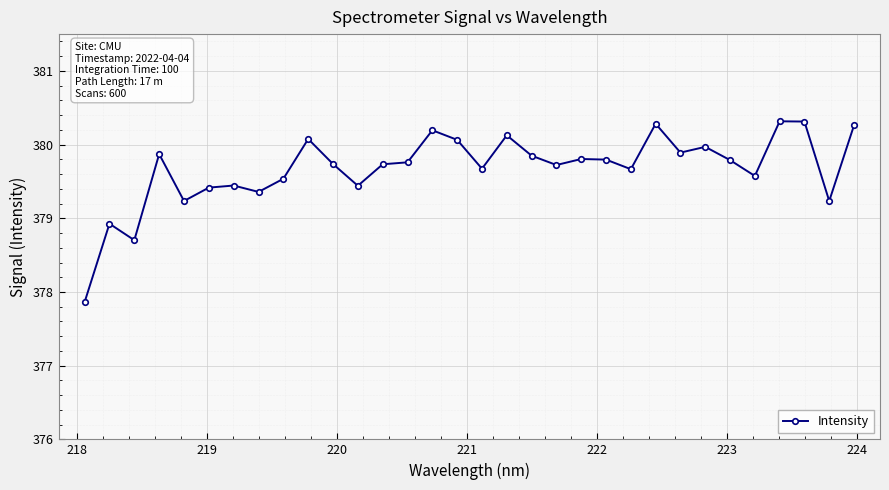

What is the value of the 4th point from the left?

379.9